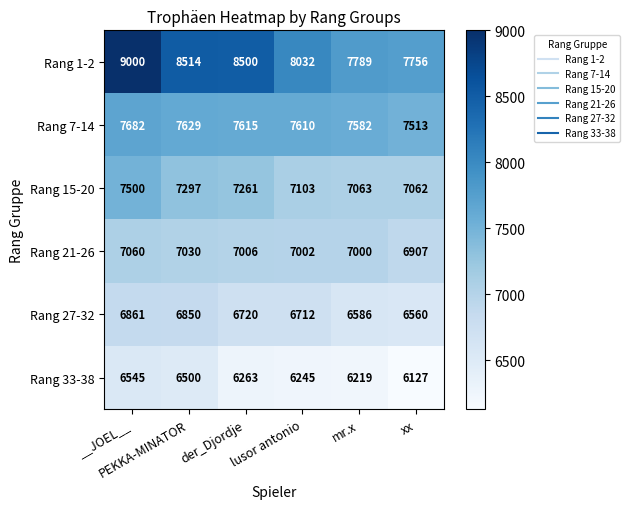

What is the spread (max minus min) of values at mr.x?

1570